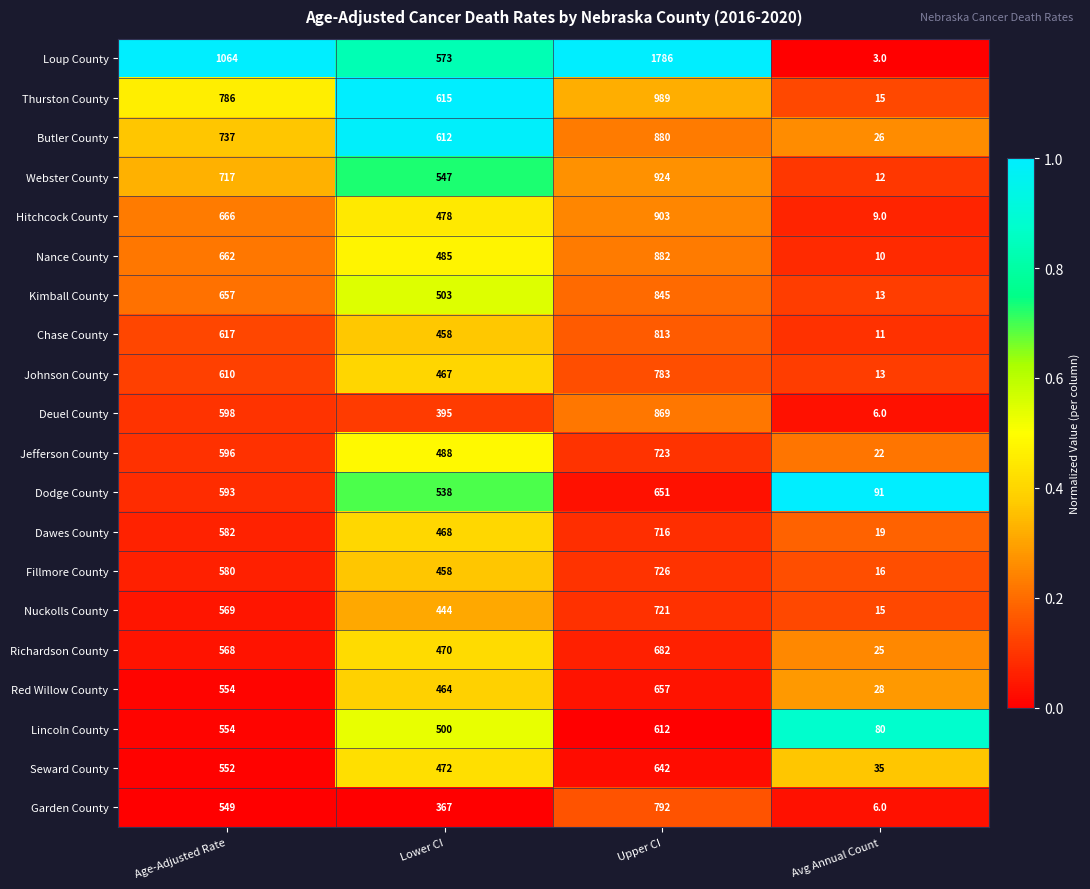

Is the value of Kimball County at Age-Adjusted Rate greater than the value of Webster County at Age-Adjusted Rate?

No